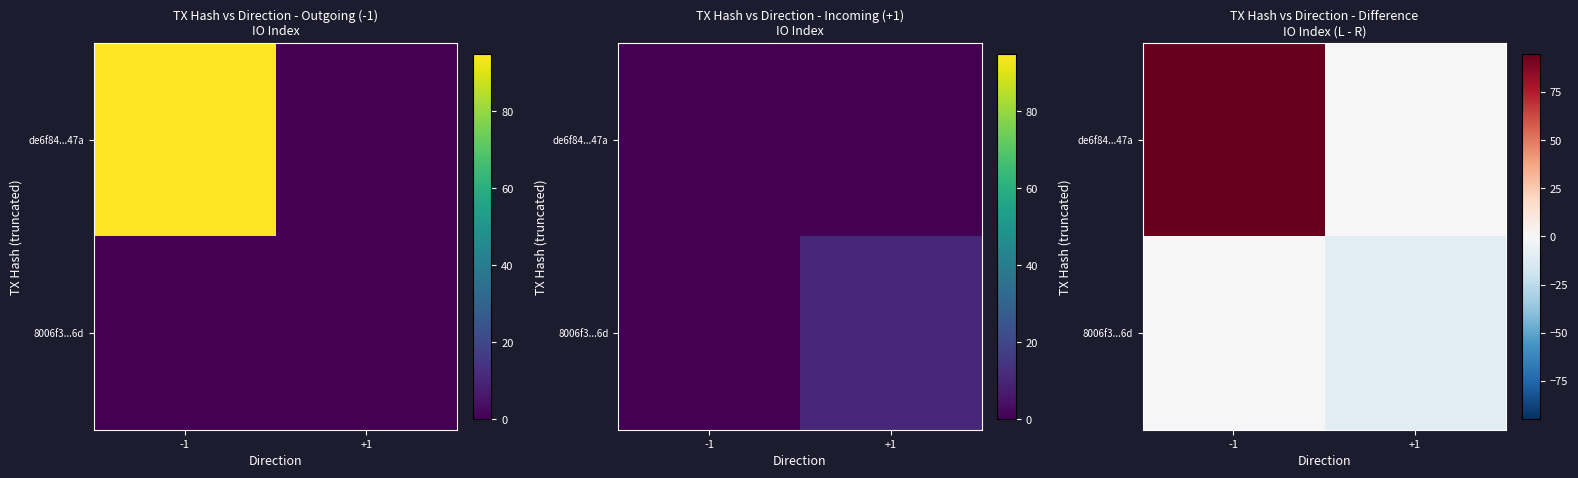

What is the total value across all series at +1?

-11